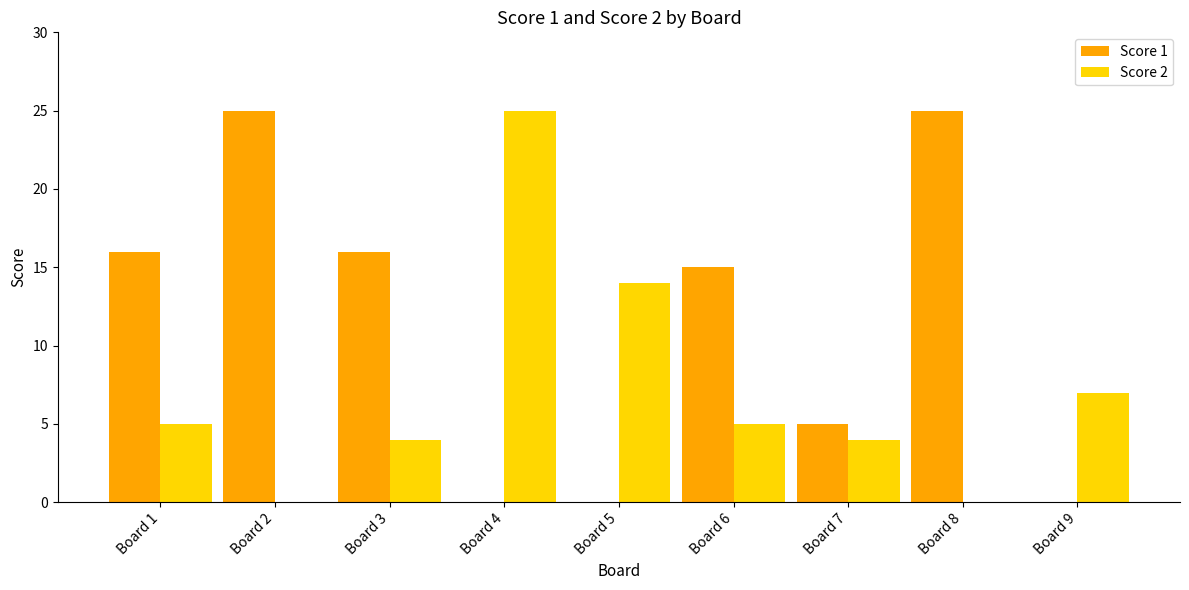

Is it true that Score 2 equals 10 at Board 8?

False